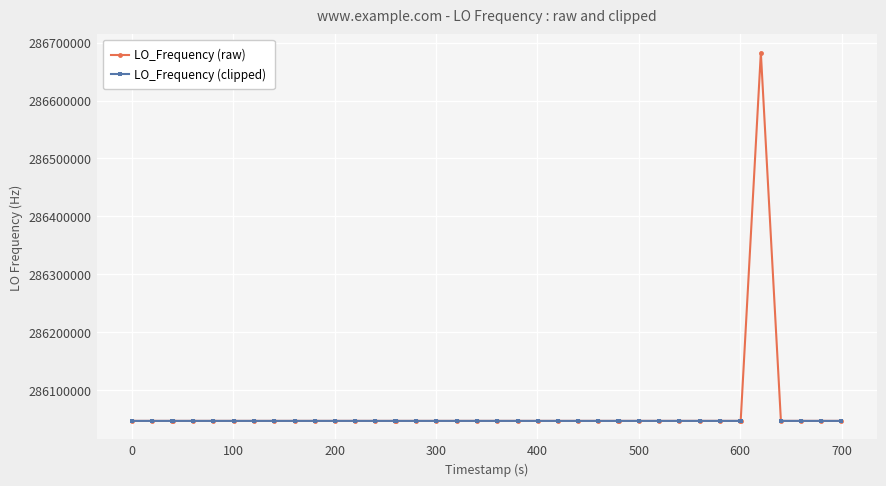

Which series has the largest total across all categories?

LO_Frequency (raw)